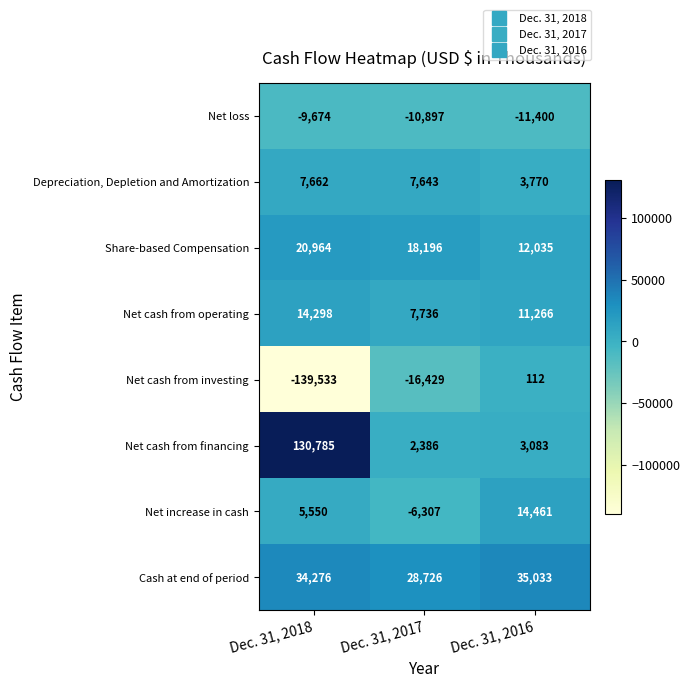

Which label corresponds to the largest value in the chart?

Dec. 31, 2018